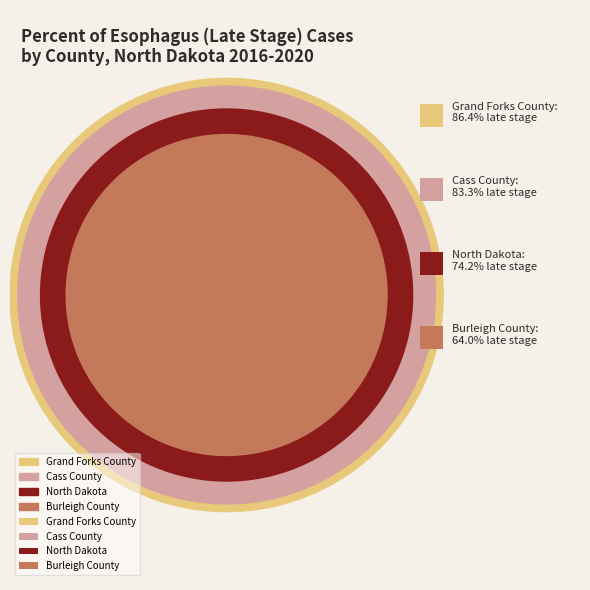

Rank the categories by value from lowest to highest.

Burleigh County, North Dakota, Cass County, Grand Forks County